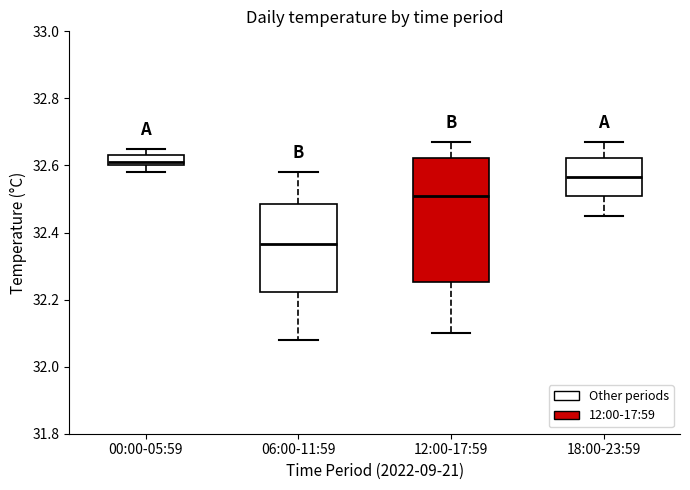

Which box is the tallest, from its lower edge to its upper edge?

12:00-17:59